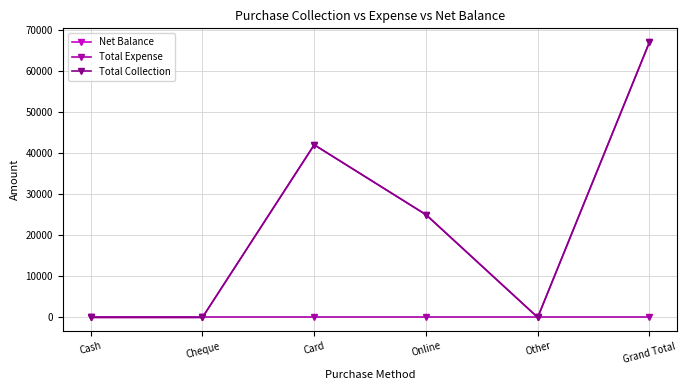

Does the chart have visible grid lines?

Yes